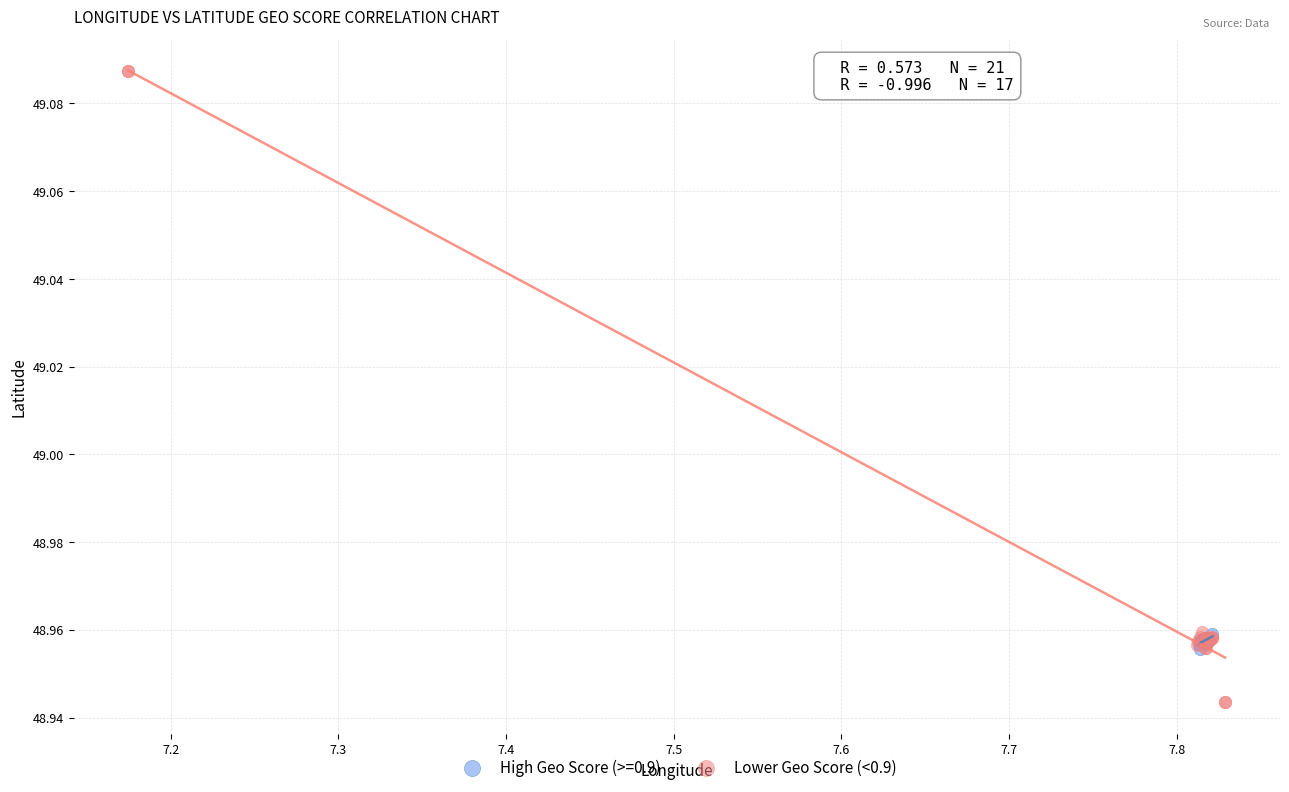

Which series reaches the minimum Y coordinate?

Lower Geo Score (<0.9)